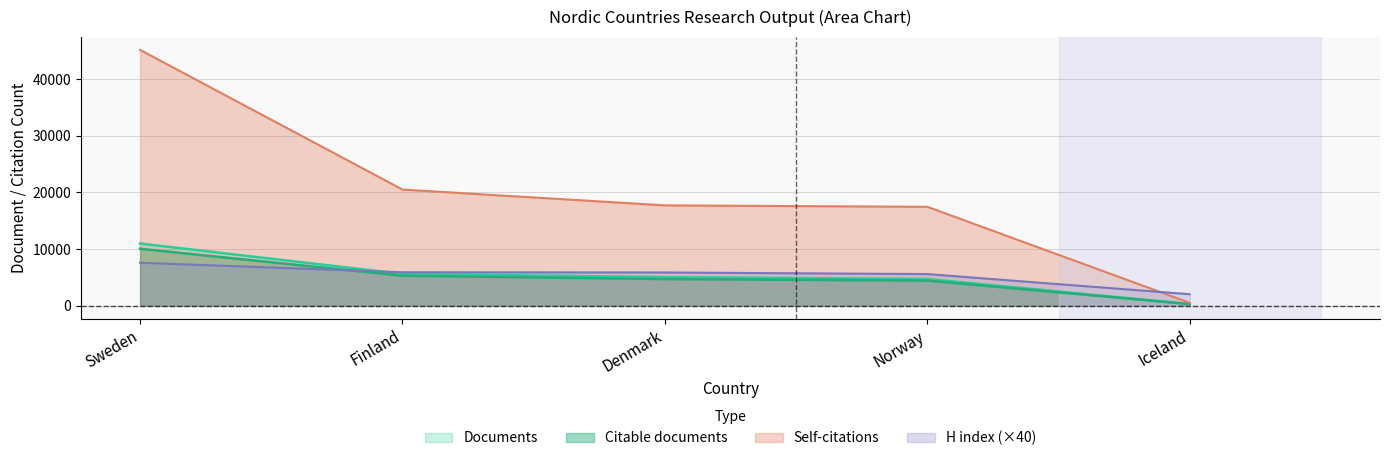

What is the total value across all series at Norway?

32262